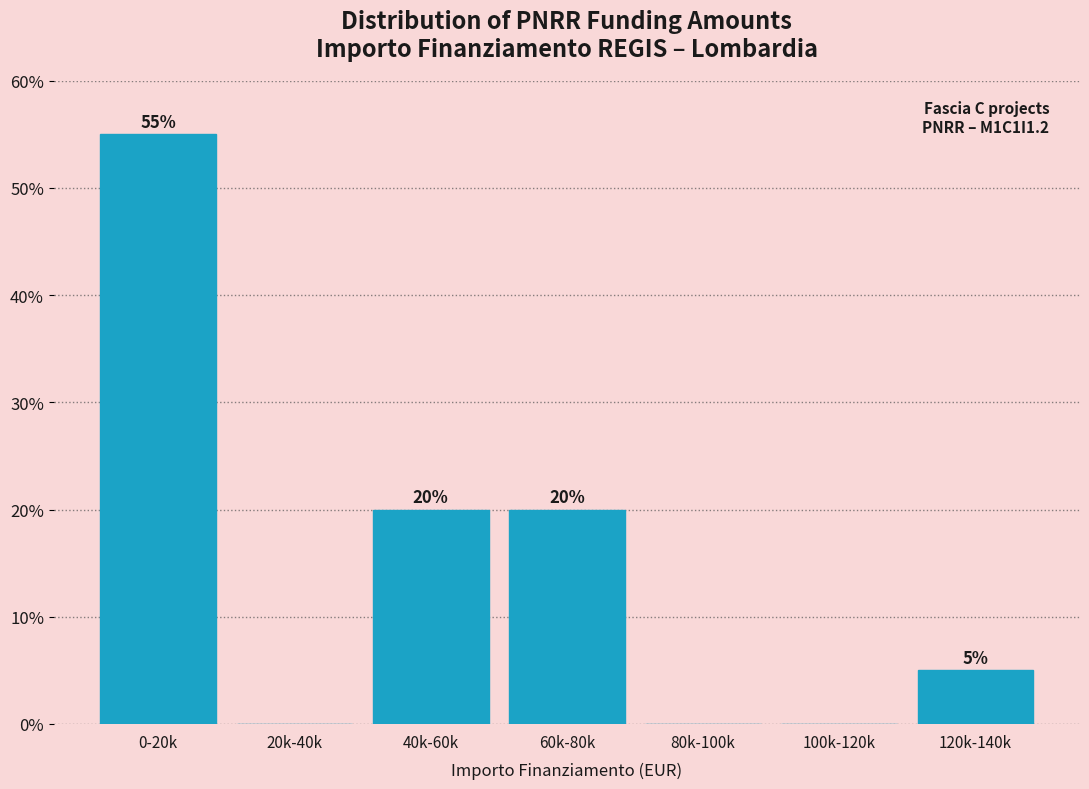

Reading left to right, list all the values displayed in this chart.

0-20k=55.0	20k-40k=0.0	40k-60k=20.0	60k-80k=20.0	80k-100k=0.0	100k-120k=0.0	120k-140k=5.0